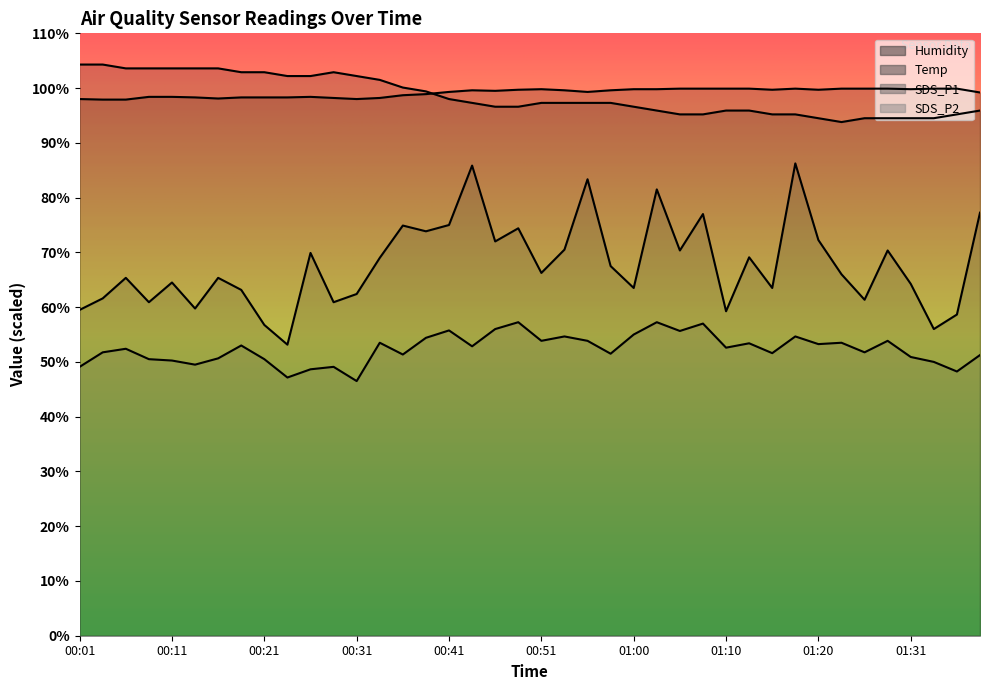

Count the number of data series in this chart.

4